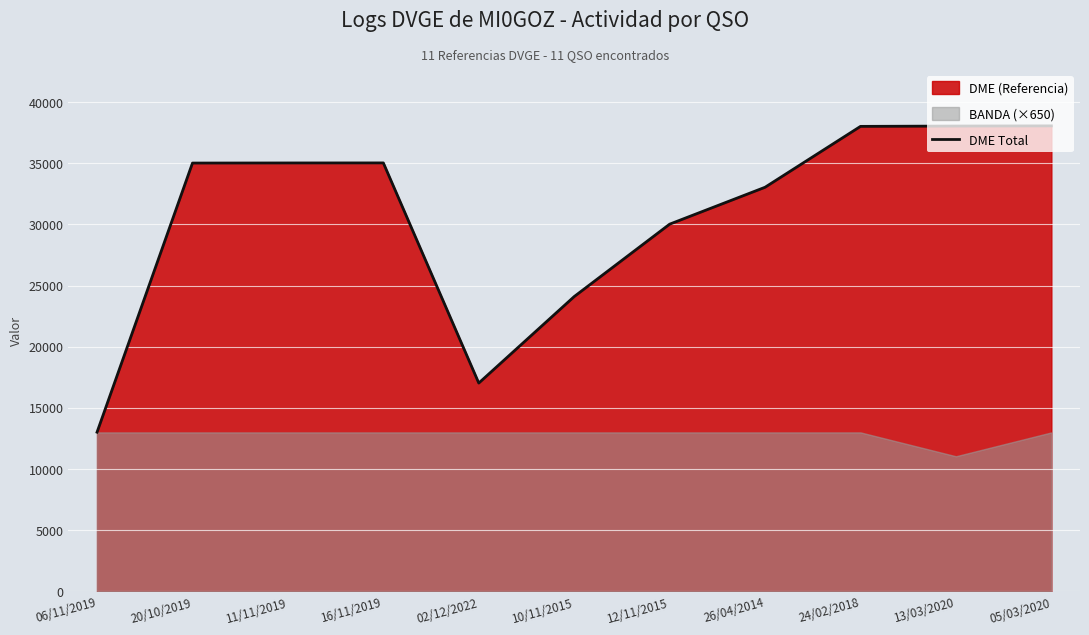

Is it true that the value at 10/11/2015 is 24101?

True